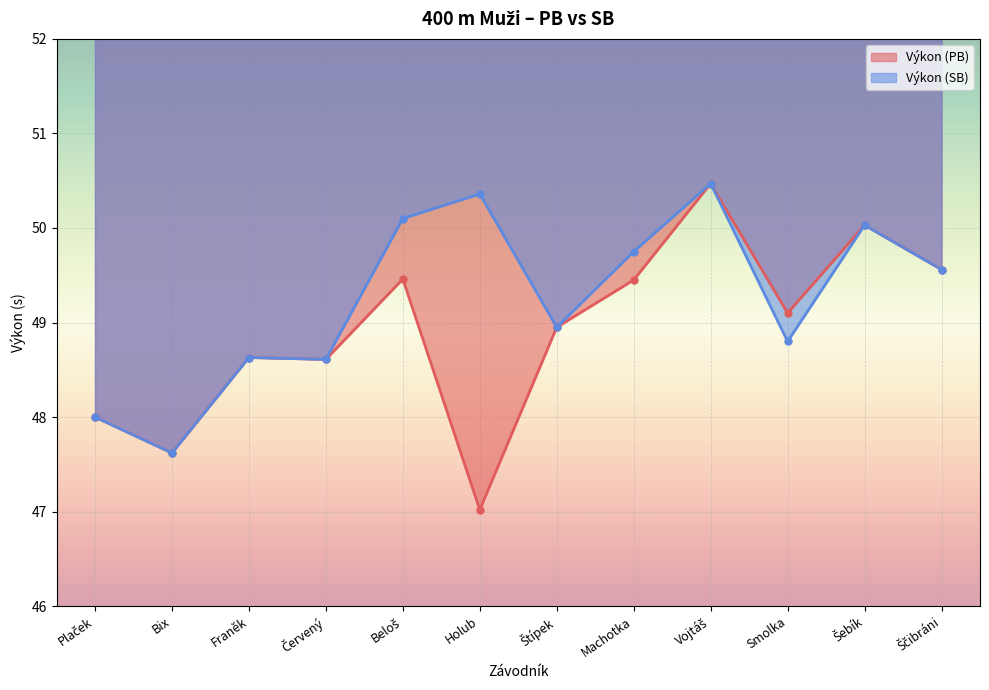

Is it true that Výkon (PB) equals 49.5 at Machotka?

True